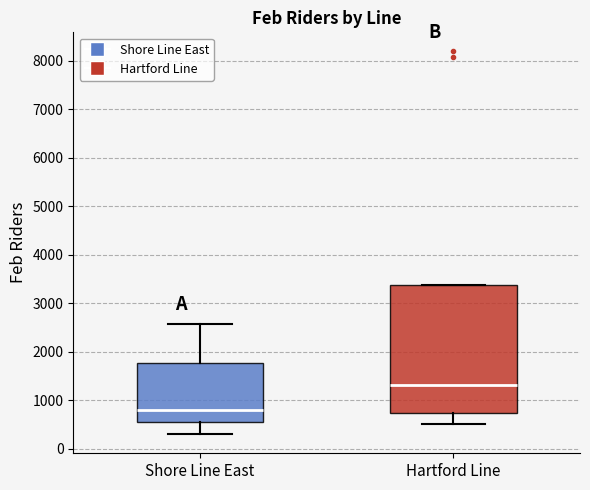

Which box is the tallest, from its lower edge to its upper edge?

Hartford Line